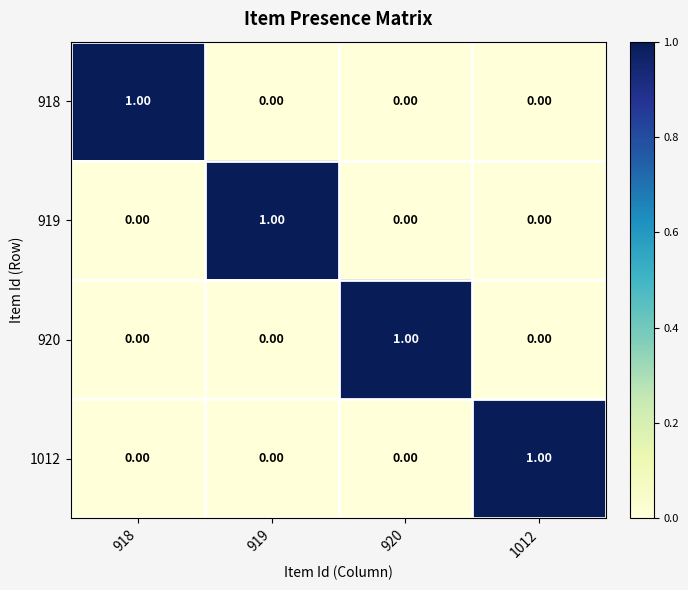

Is the value of 918 at 918 greater than the value of 920 at 918?

Yes